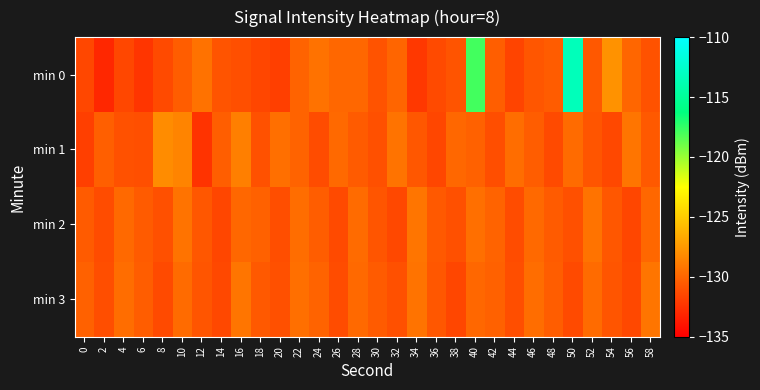

What is the greatest value displayed?

-113.4